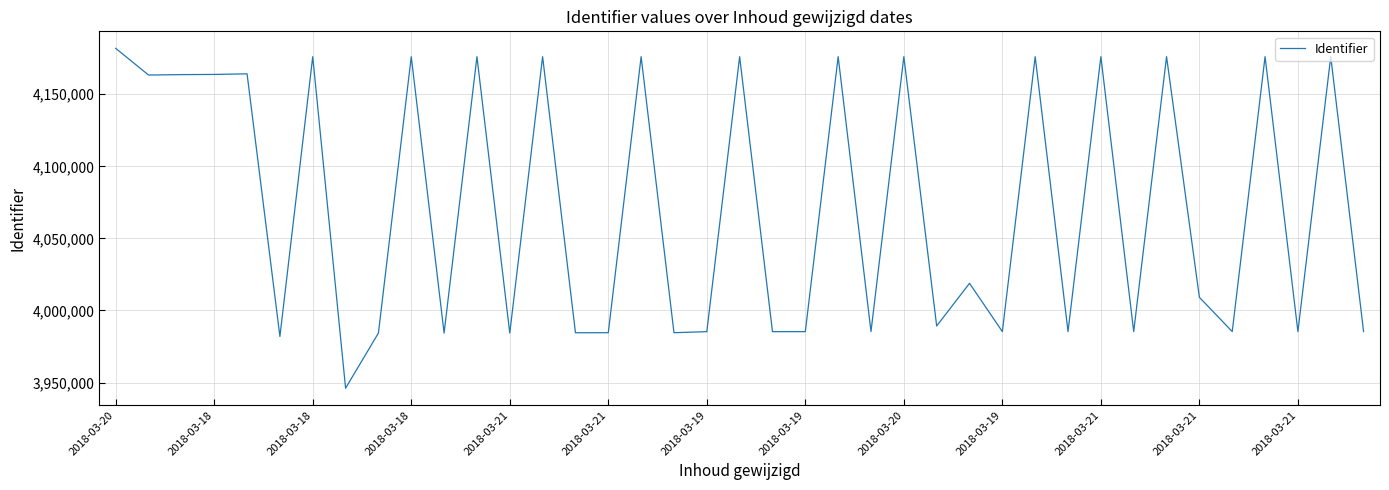

What is the greatest value displayed?

4181878